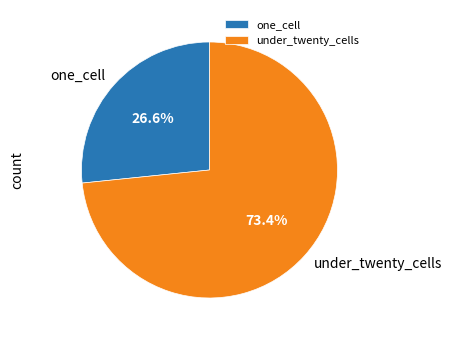

Does under_twenty_cells represent more than half of the total?

Yes